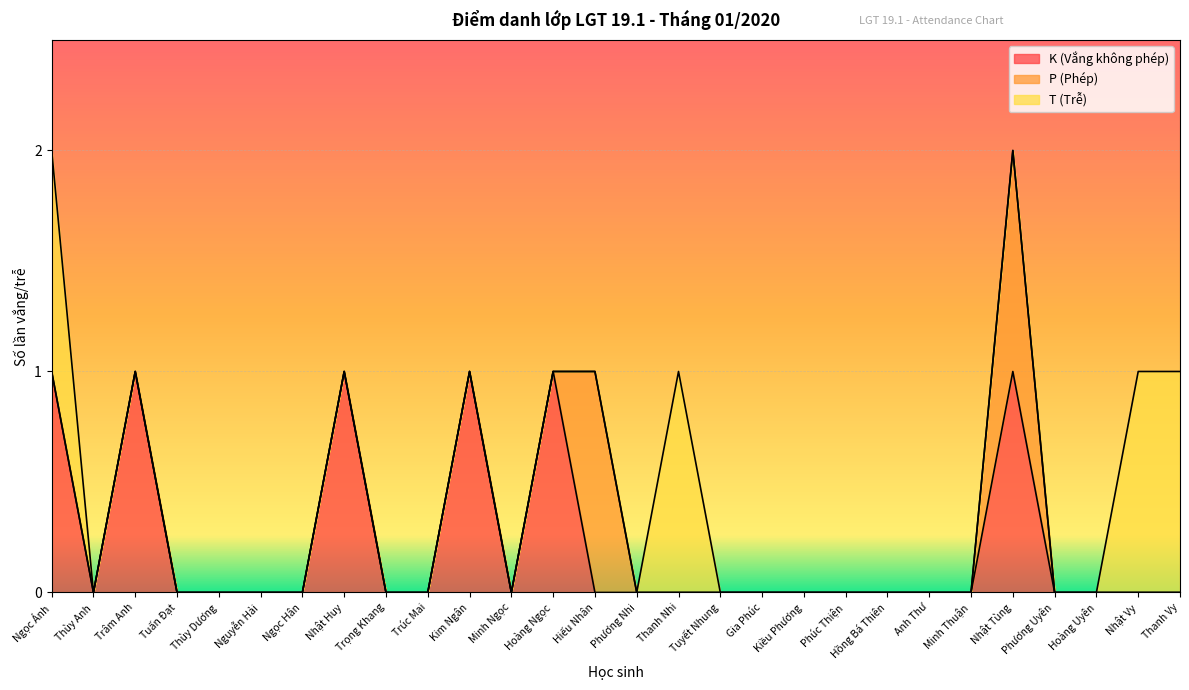

At which category does the chart reach its minimum across all series?

Thùy Anh